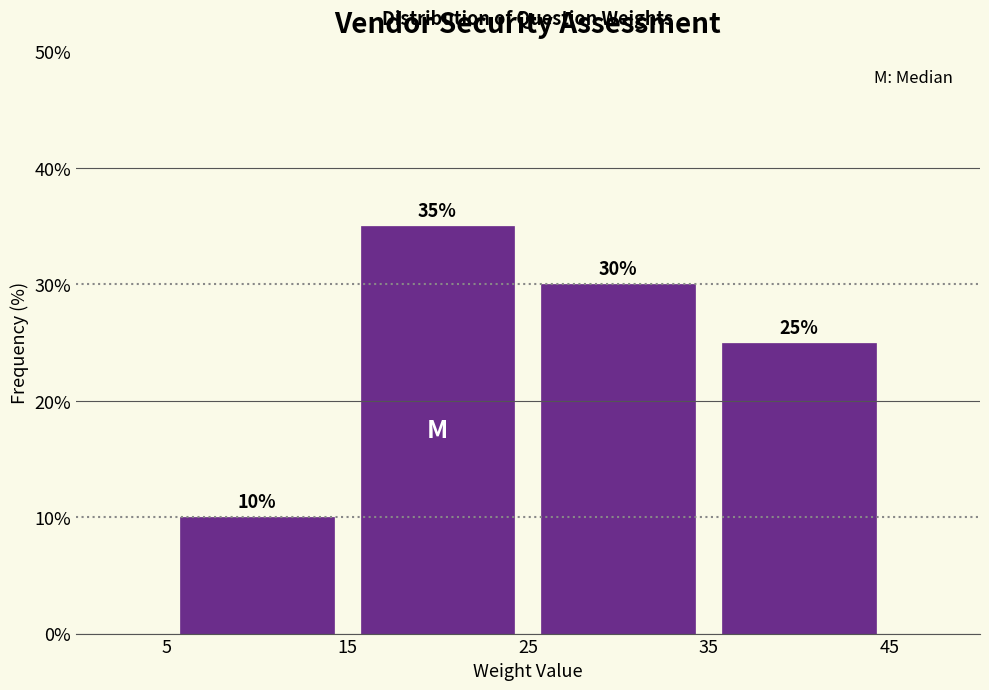

What is the height of the bar covering 15 to 25 on the x-axis?

35